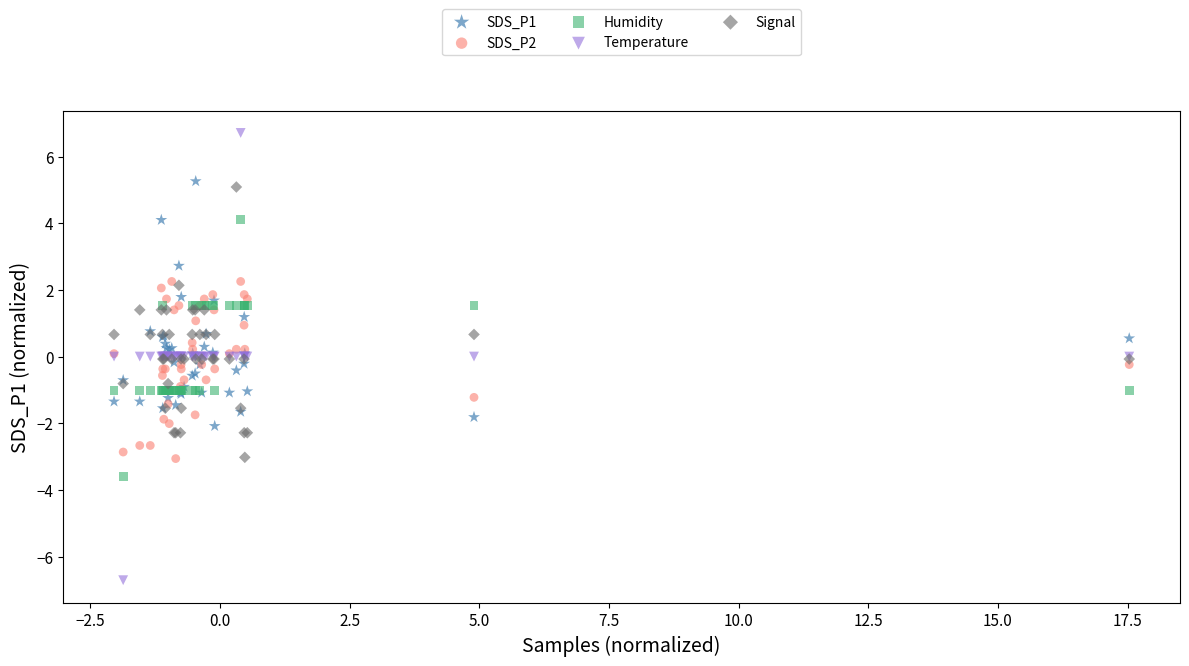

Which series reaches the maximum Y coordinate?

Temperature